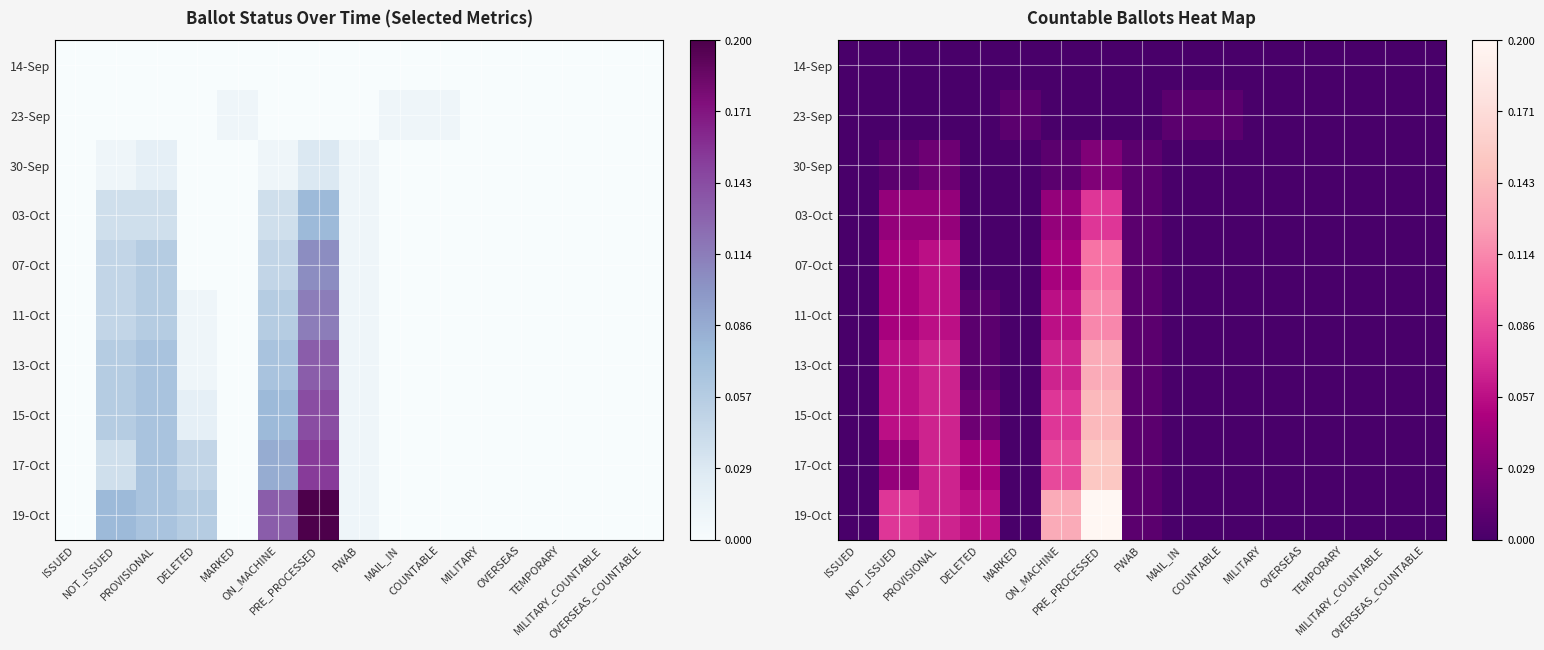

How many values in 13-Oct are above zero?

6